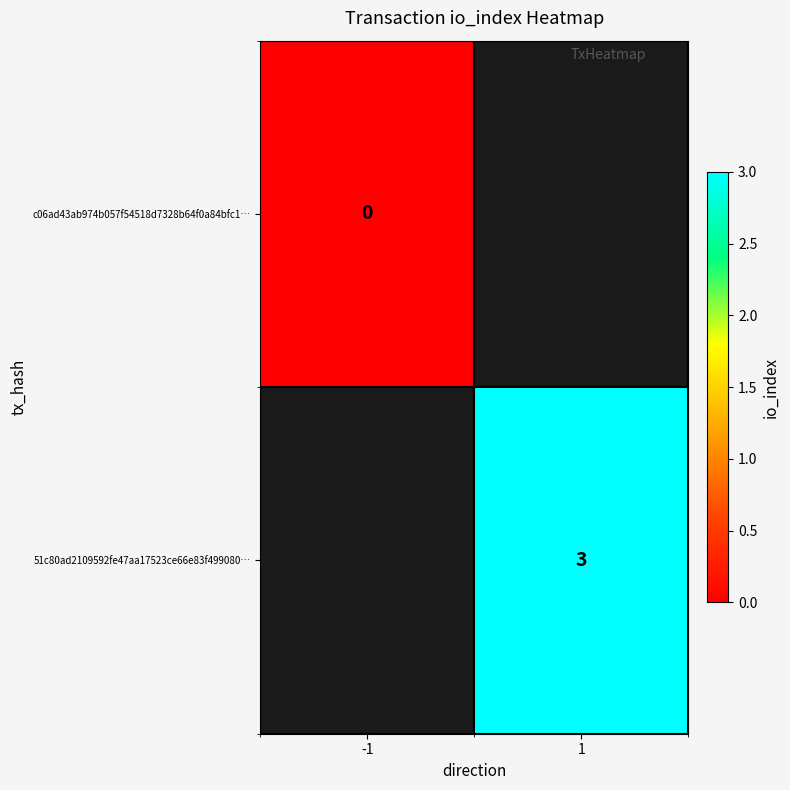

Is the value of c06ad43ab974b057f54518d7328b64f0a84bfc1… at -1 greater than the value of 51c80ad2109592fe47aa17523ce66e83f499080… at 1?

No